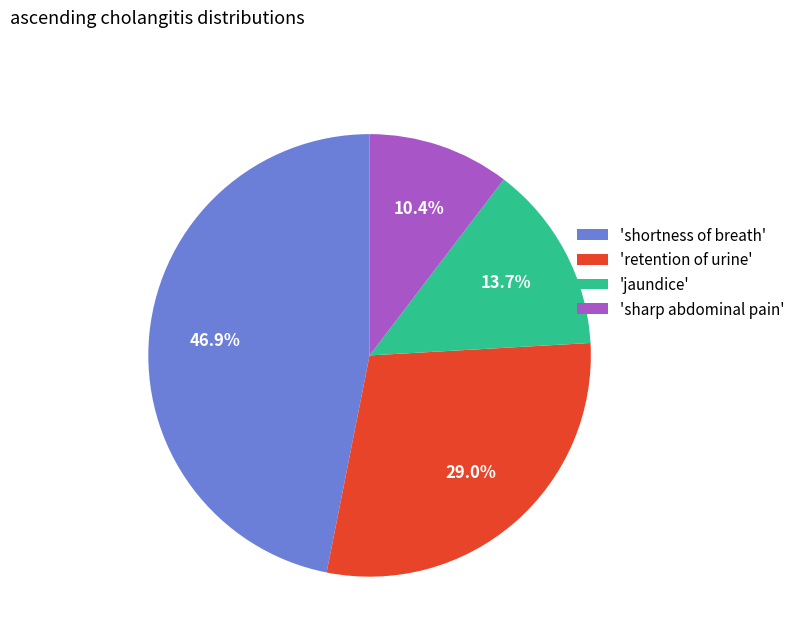

Rank the categories by value from highest to lowest.

'shortness of breath', 'retention of urine', 'jaundice', 'sharp abdominal pain'